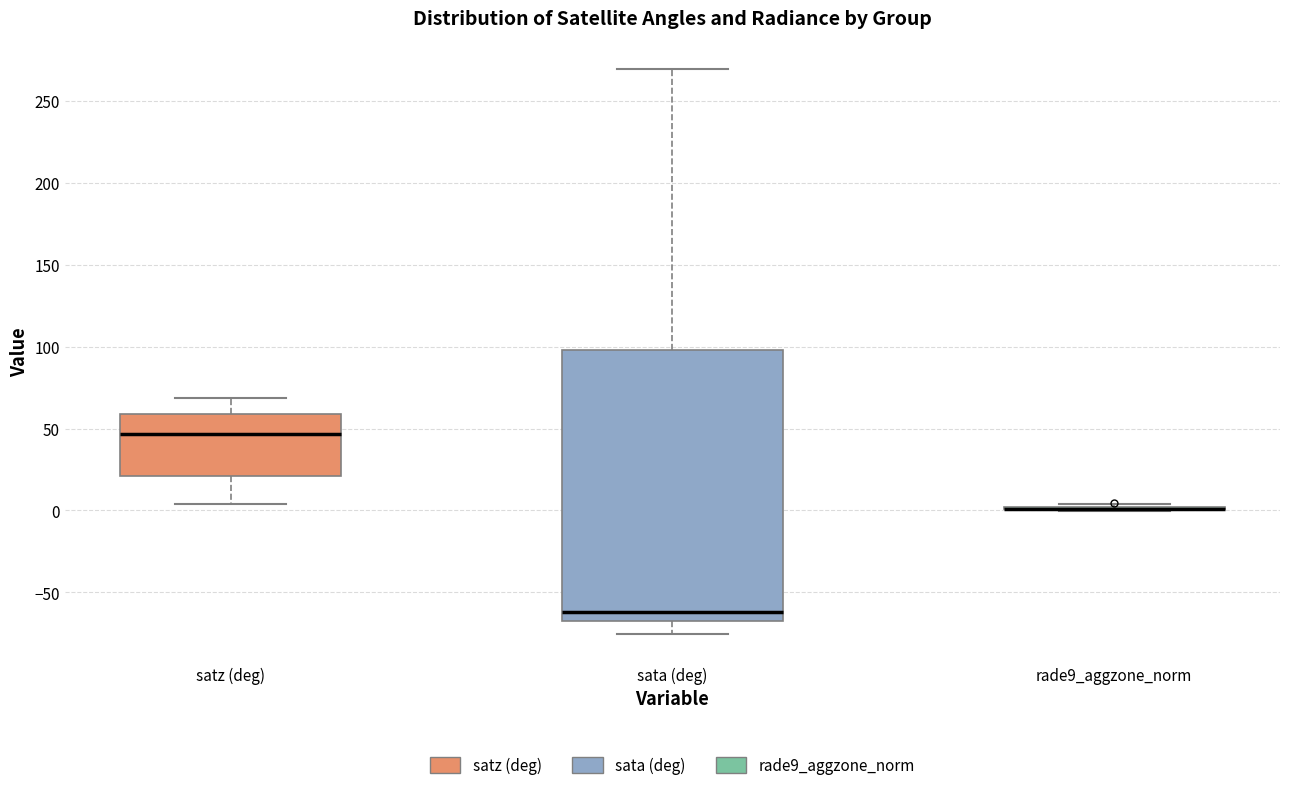

Where is the upper edge of the box for sata (deg) on the y-axis? The values are not printed on the chart, so give them approximately, as read against the axis.

100